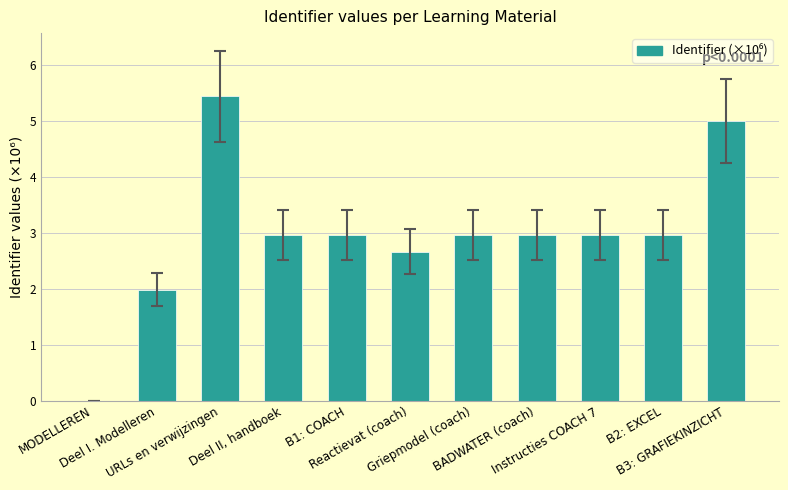

What is the sum of all values?

32.9